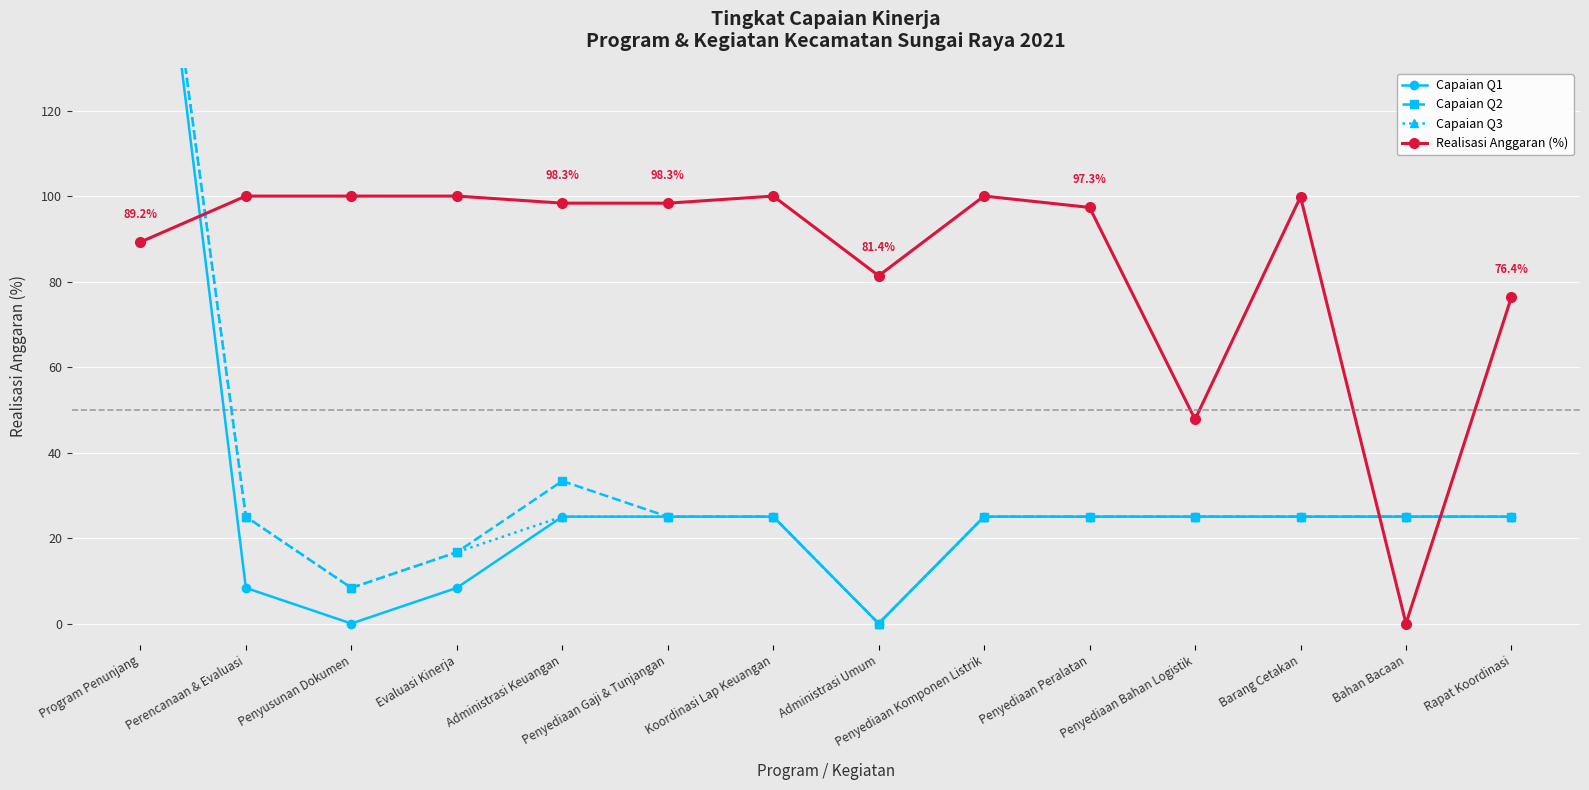

How many values in the Capaian Q2 series are below 25?

3